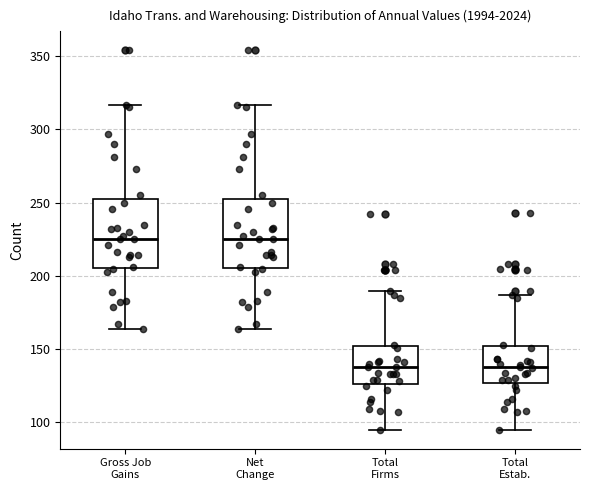

Where is the upper edge of the box for Total Firms on the y-axis? The values are not printed on the chart, so give them approximately, as read against the axis.

150